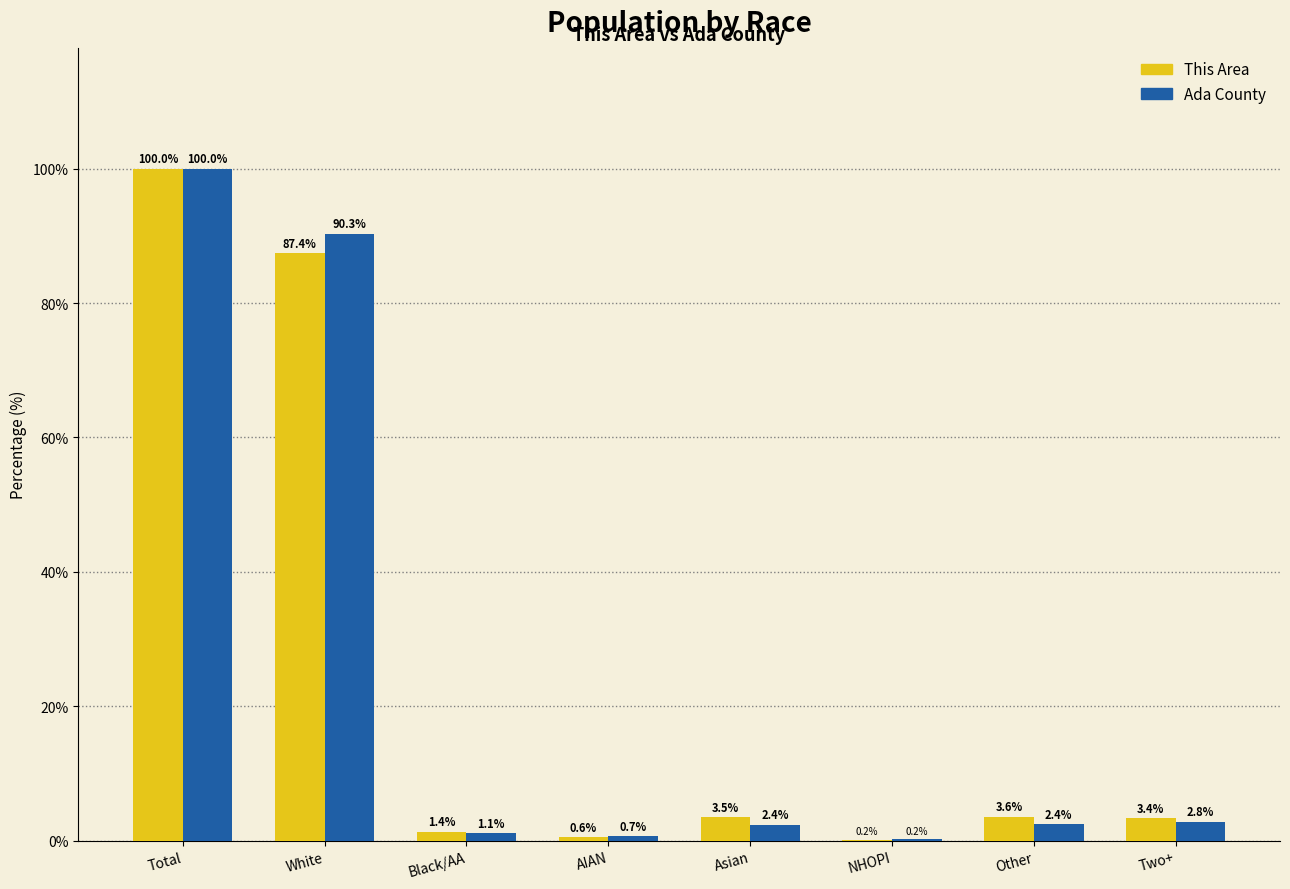

Reading left to right, list all the values displayed in this chart.

This Area: Total=100.0	White=87.4	Black/AA=1.4	AIAN=0.6	Asian=3.5	NHOPI=0.2	Other=3.6	Two+=3.4
Ada County: Total=100.0	White=90.3	Black/AA=1.1	AIAN=0.7	Asian=2.4	NHOPI=0.2	Other=2.4	Two+=2.8